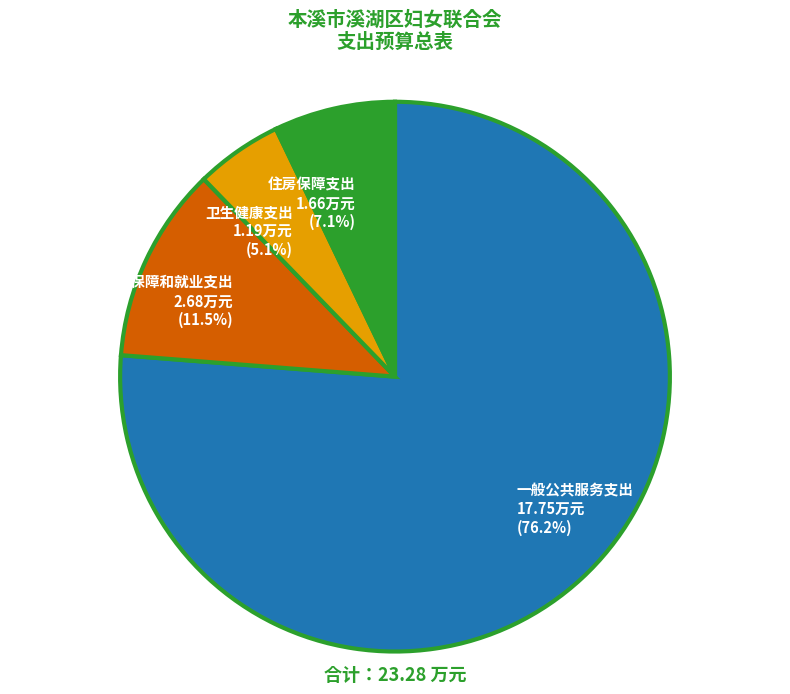

Rank the categories by value from highest to lowest.

一般公共服务支出, 社会保障和就业支出, 住房保障支出, 卫生健康支出